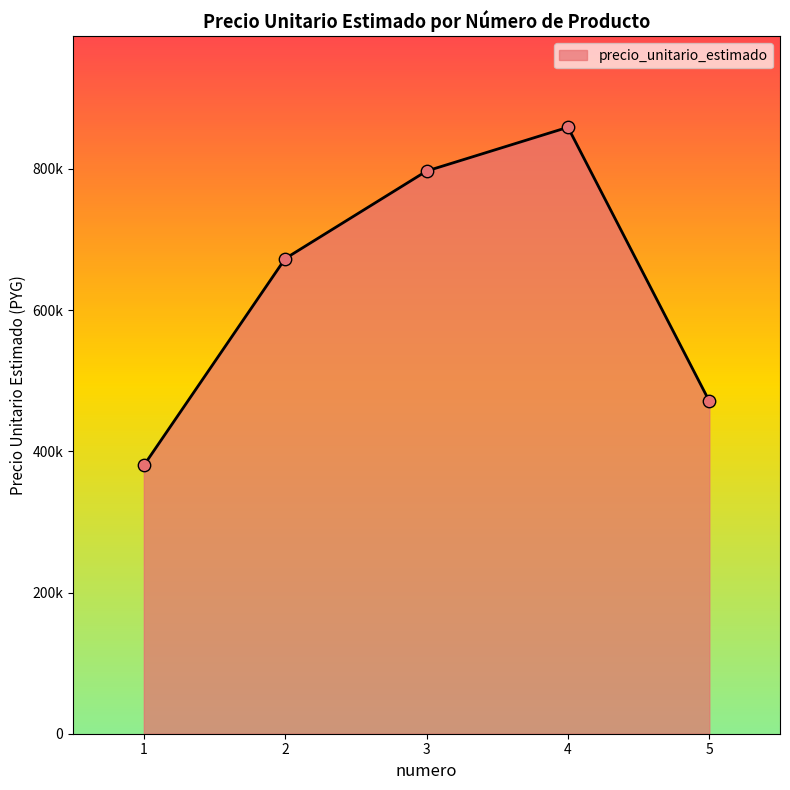

Between 3 and 1, which is larger?

3